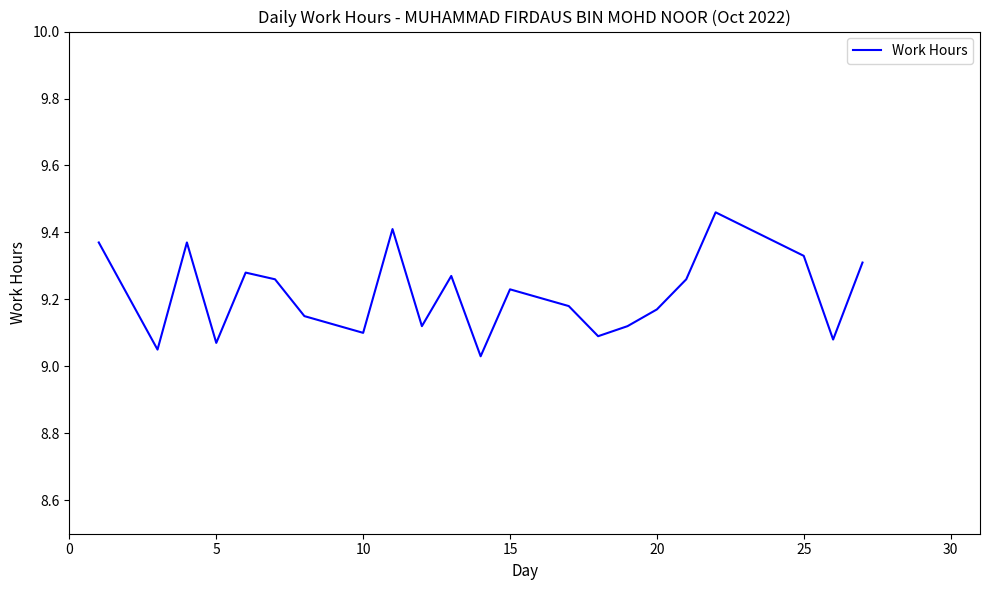

How many lines are shown in the chart?

1